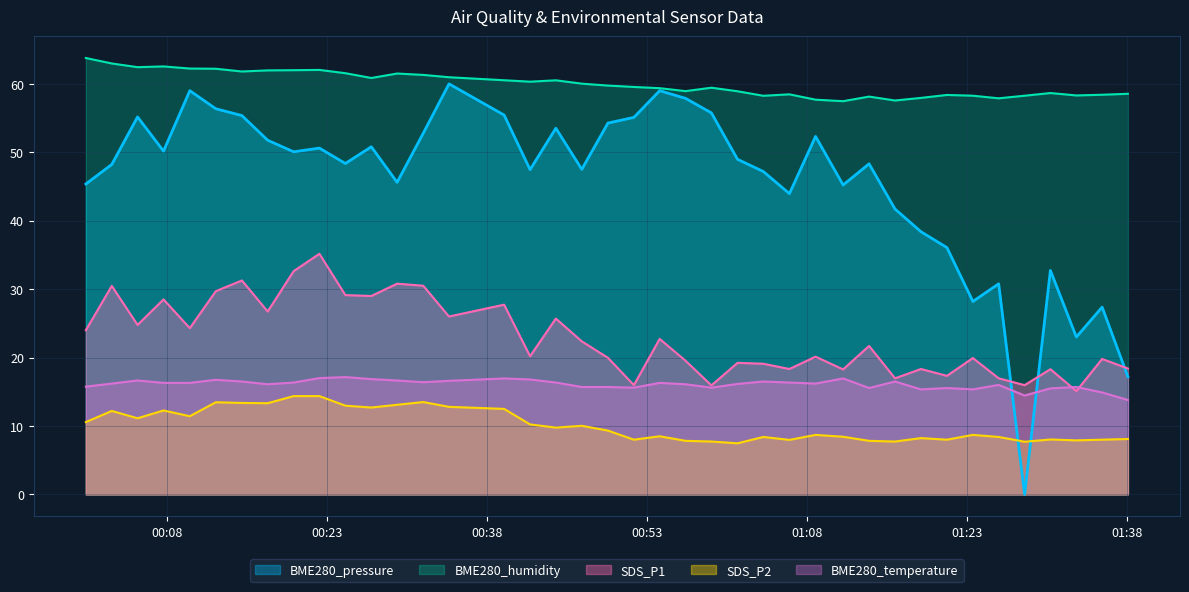

How many interior local peaks does the BME280_pressure series have?

12